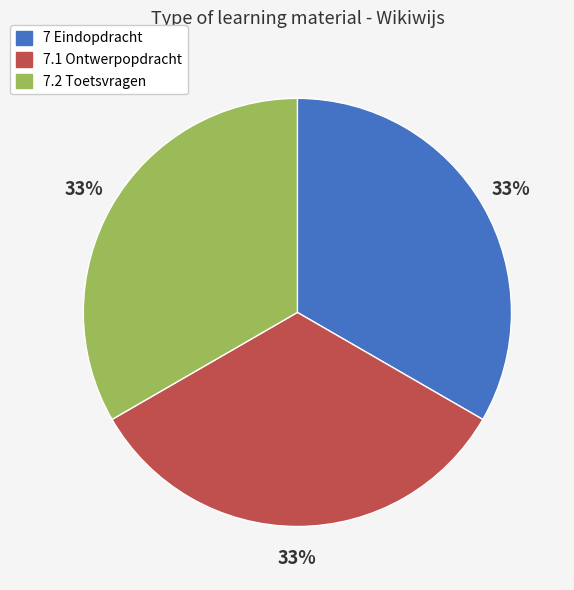

Approximately how many times larger is the value at 7.1 Ontwerpopdracht compared to 7.2 Toetsvragen?

1.0